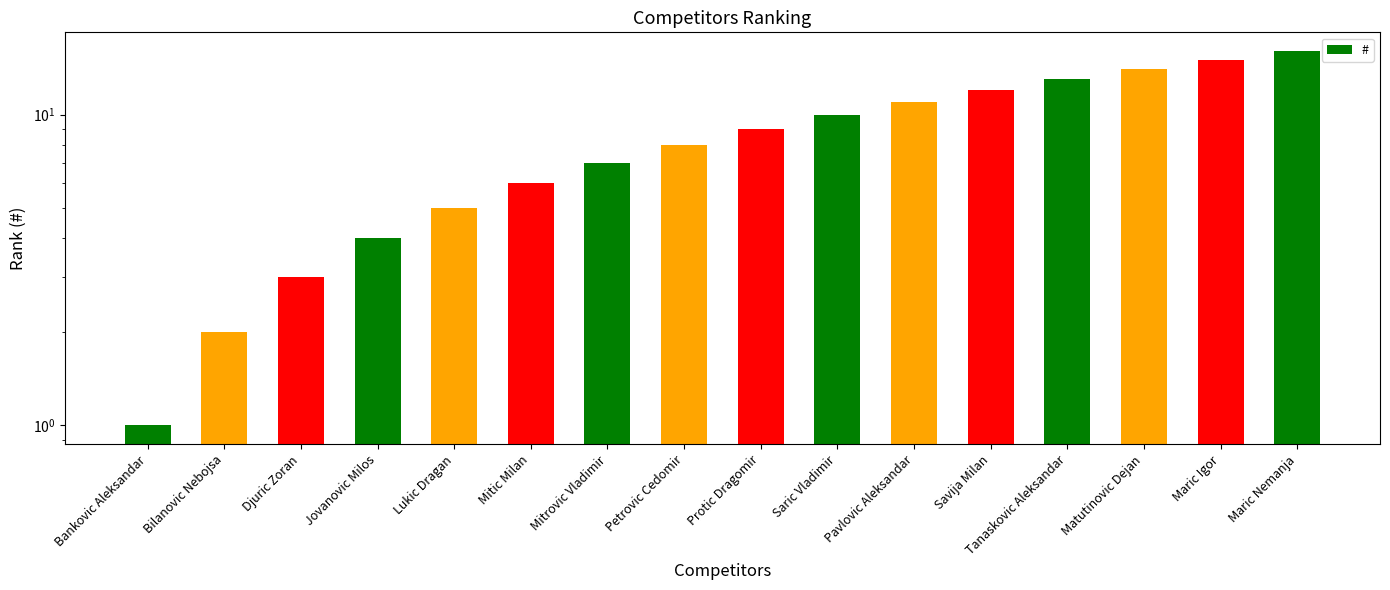

How many bars are there in total?

16